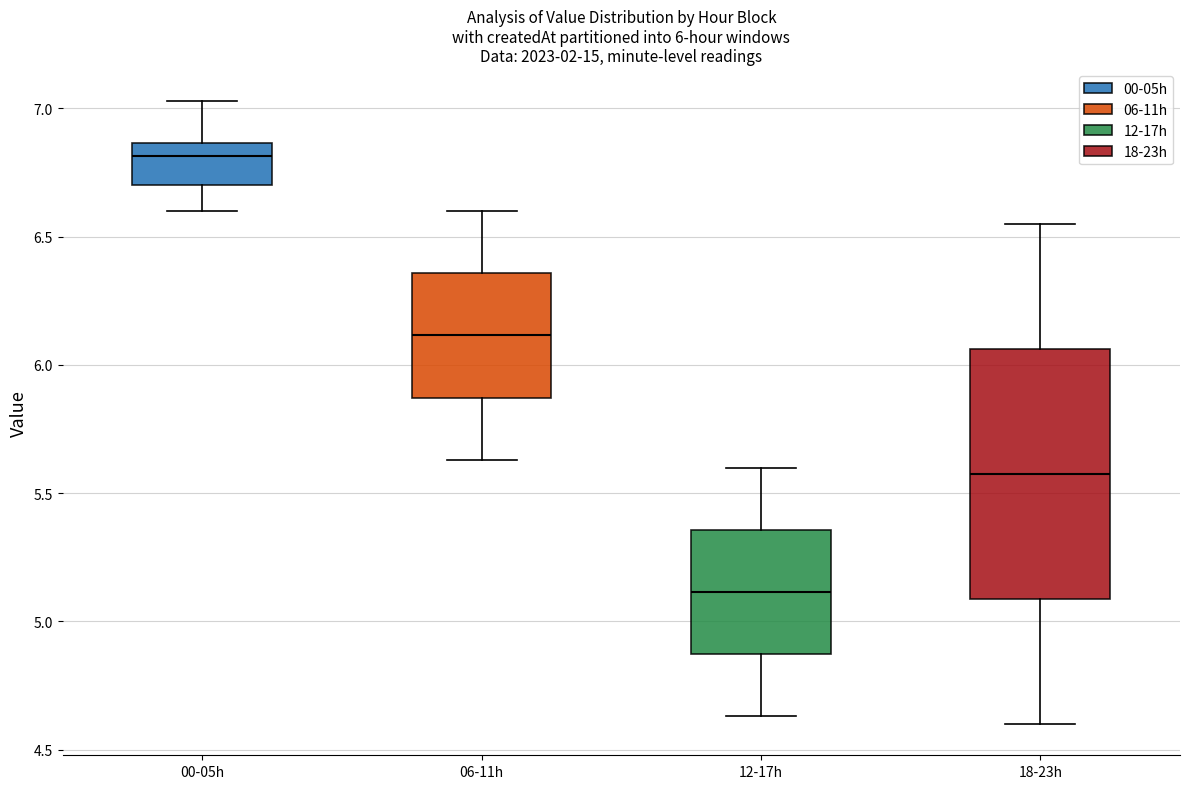

Which box's median line is the lowest?

12-17h